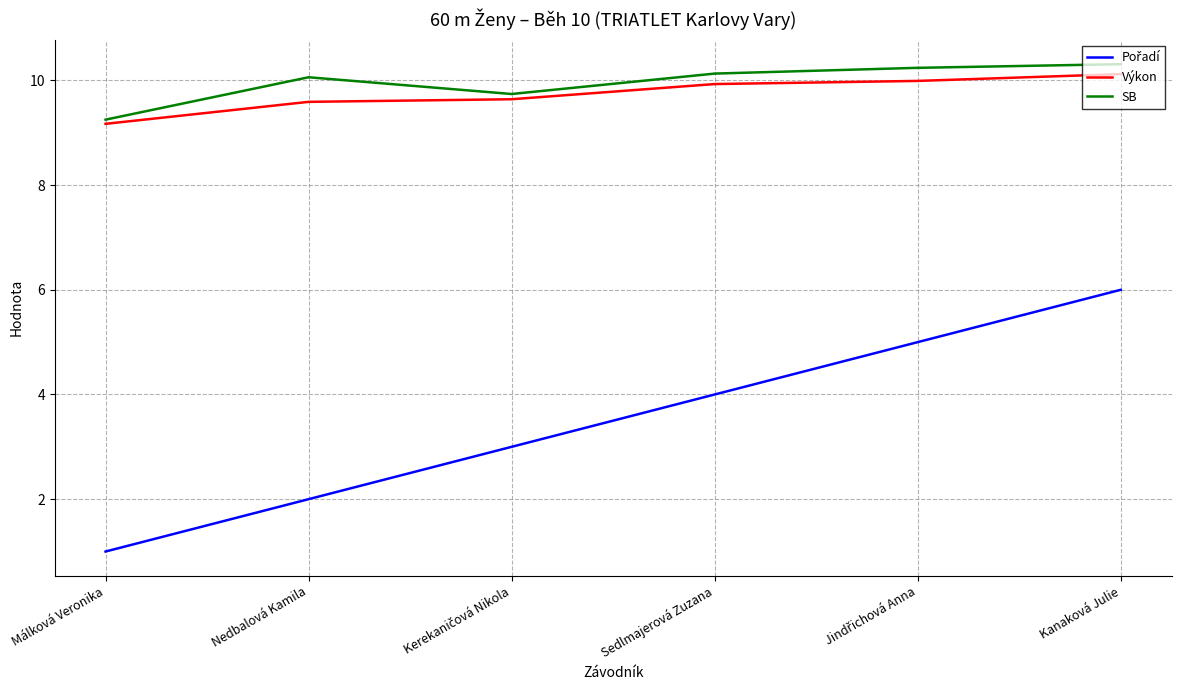

Read the Výkon value at Kanaková Julie.

10.1